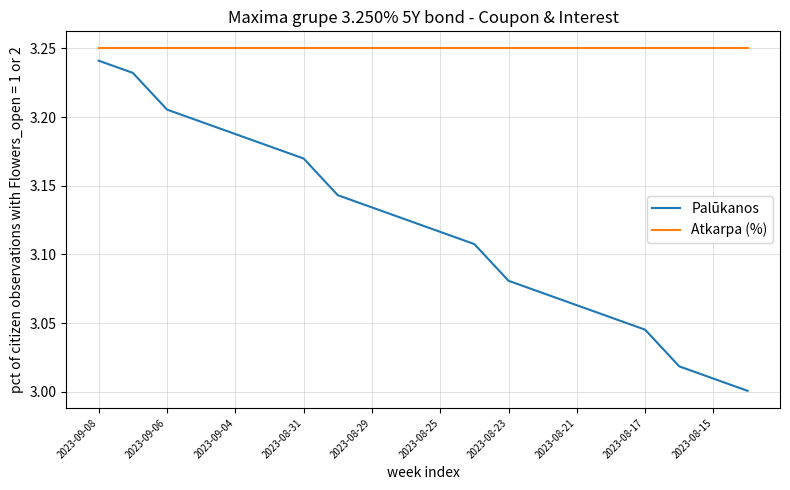

How many lines are shown in the chart?

2